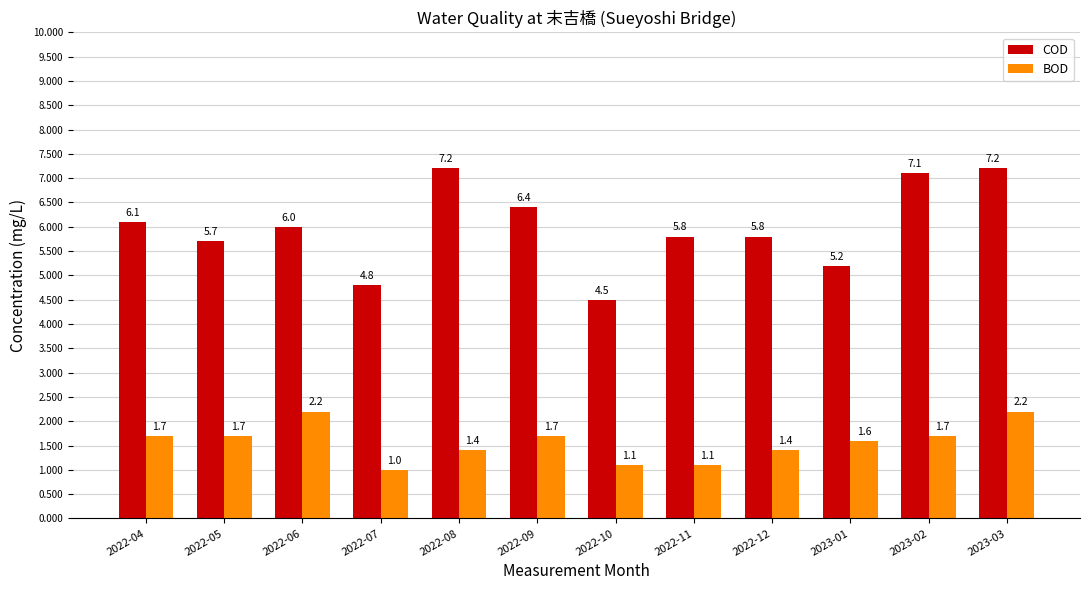

Is it true that BOD equals 2.2 at 2023-03?

True